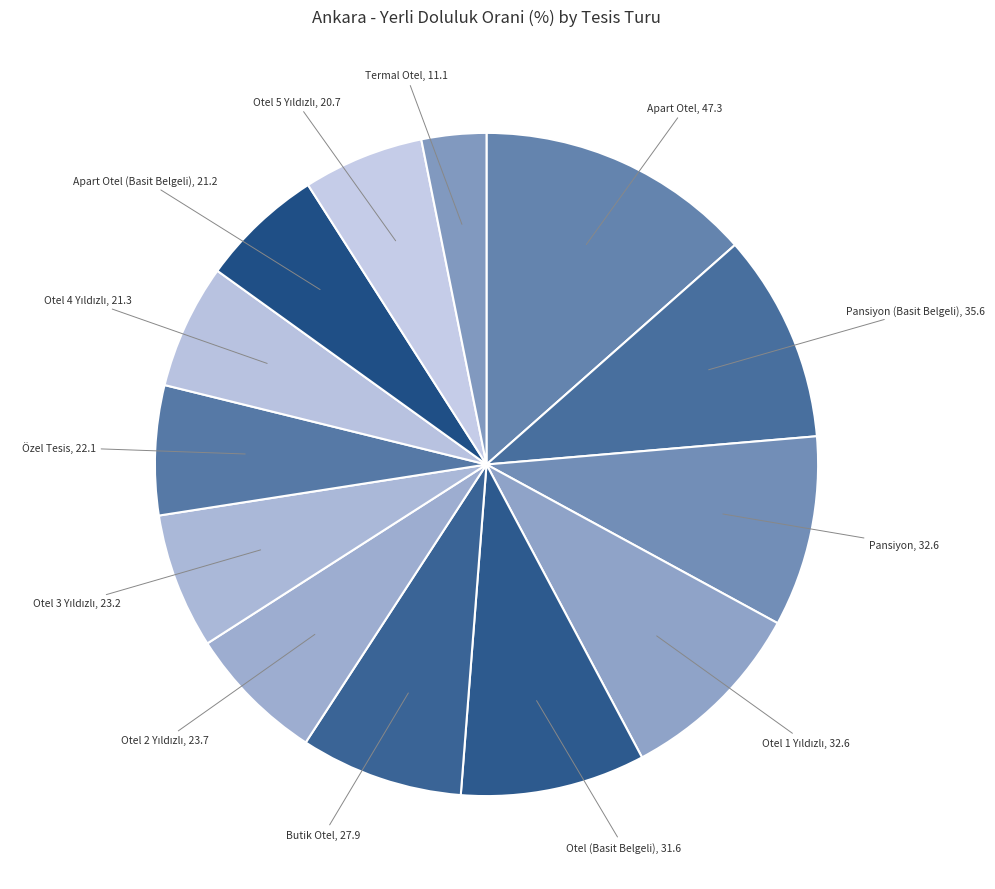

True or false: Otel (Basit Belgeli) accounts for 1% of the total.

False